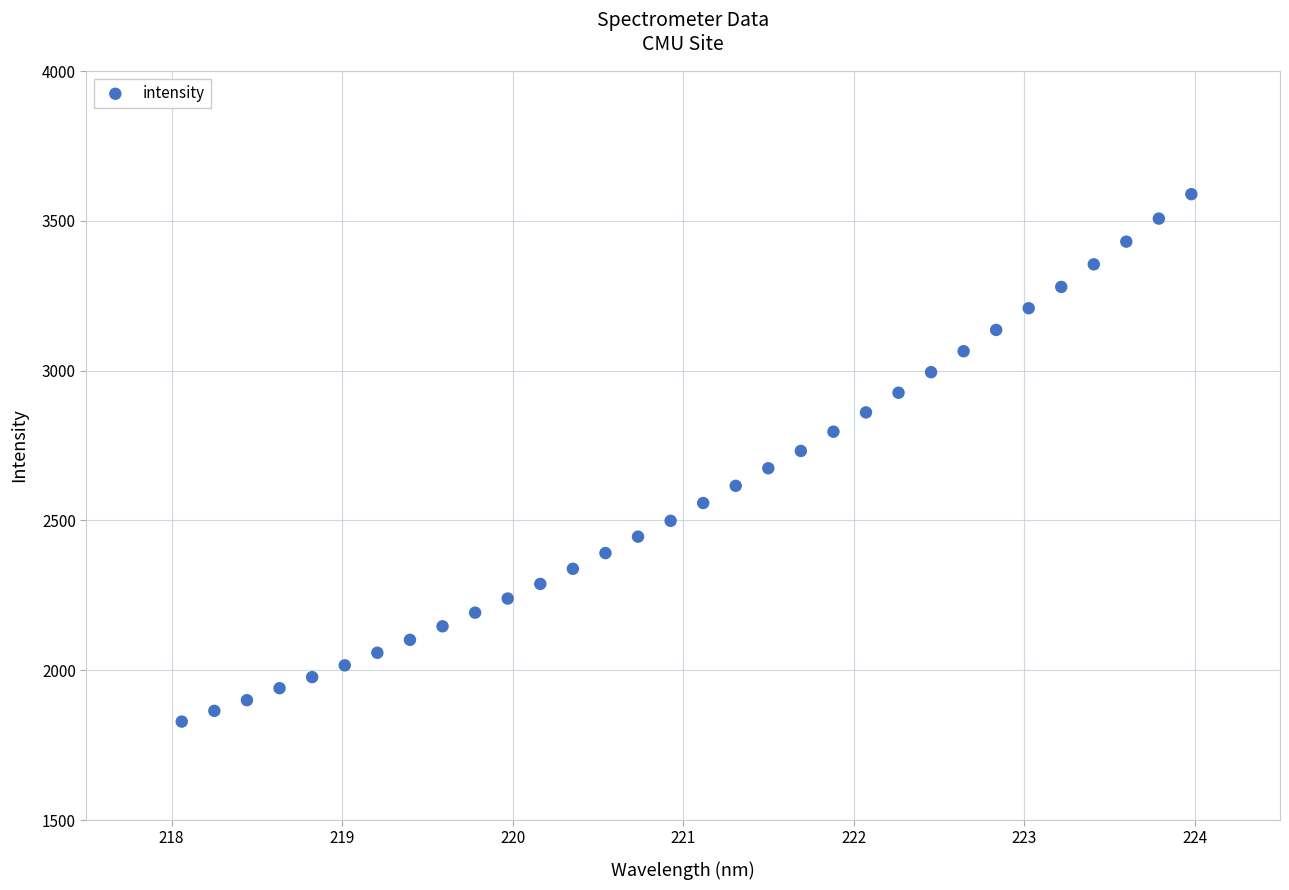

What is the range of Y values (max minus min)?

1760.5